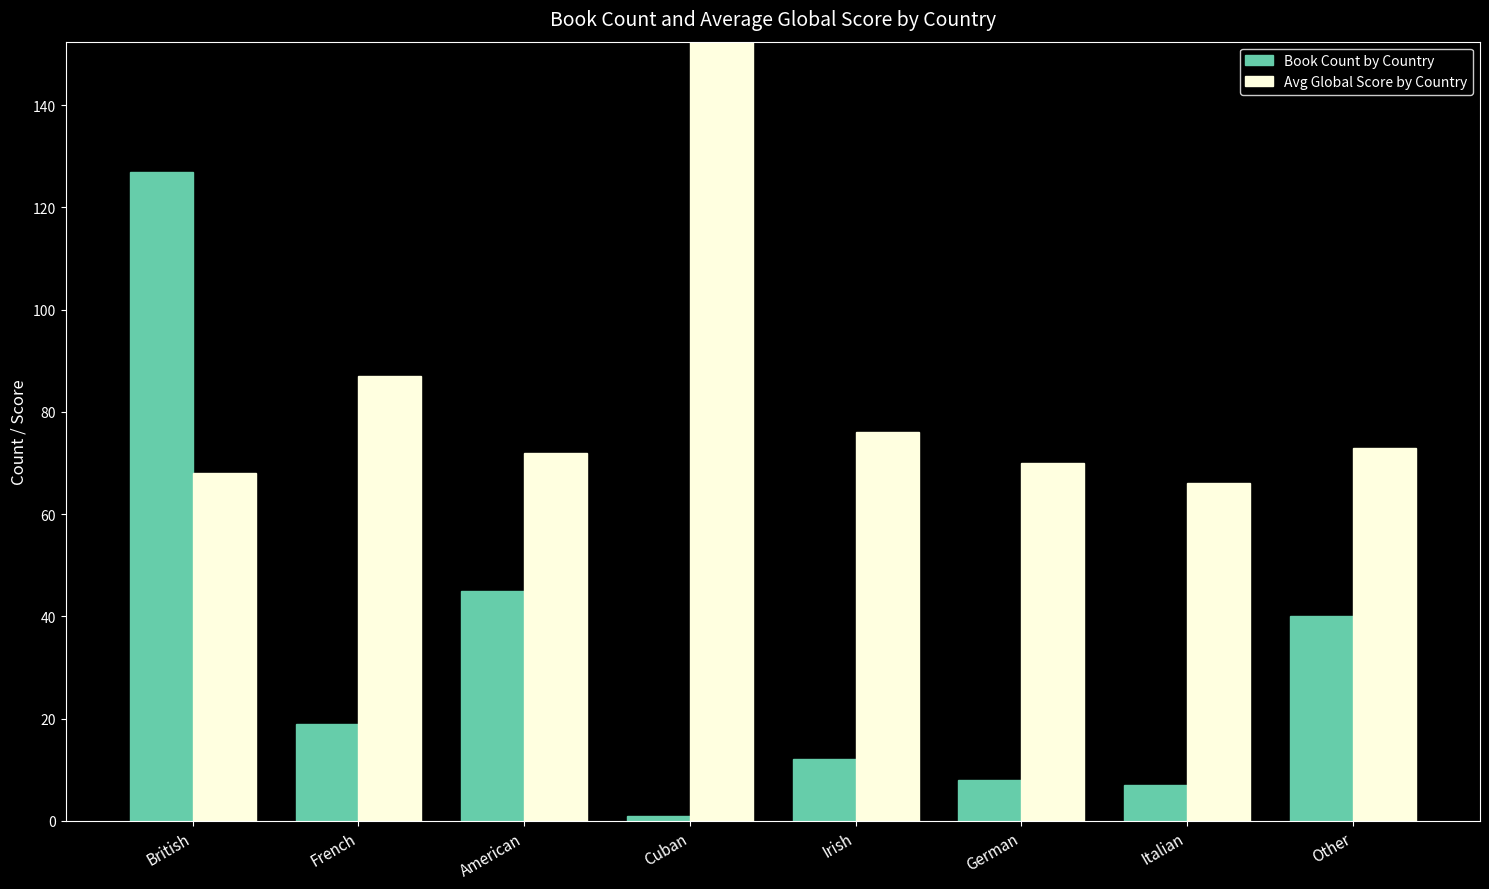

Reading right to left, transcribe all the data shown in this chart.

Book Count by Country: 40	7	8	12	1	45	19	127
Avg Global Score by Country: 73	66	70	76	248	72	87	68